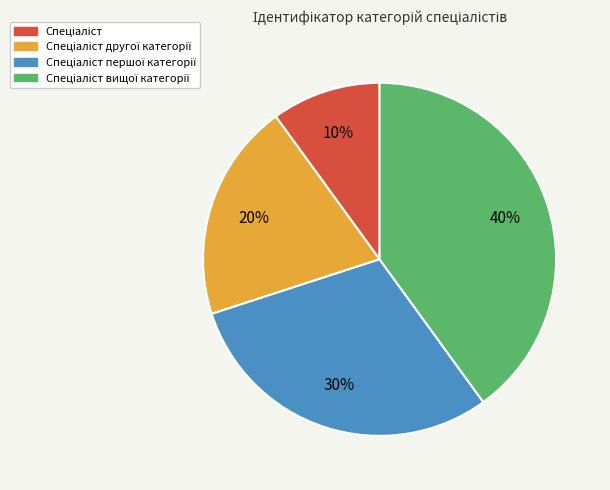

To the nearest percent, what is the difference between the largest and smallest slice percentages?

30%